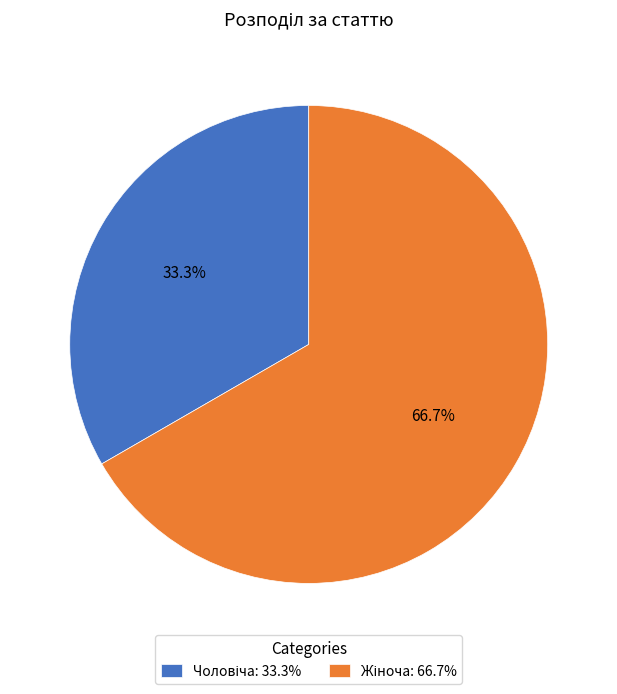

Is there a majority slice in this chart?

Yes